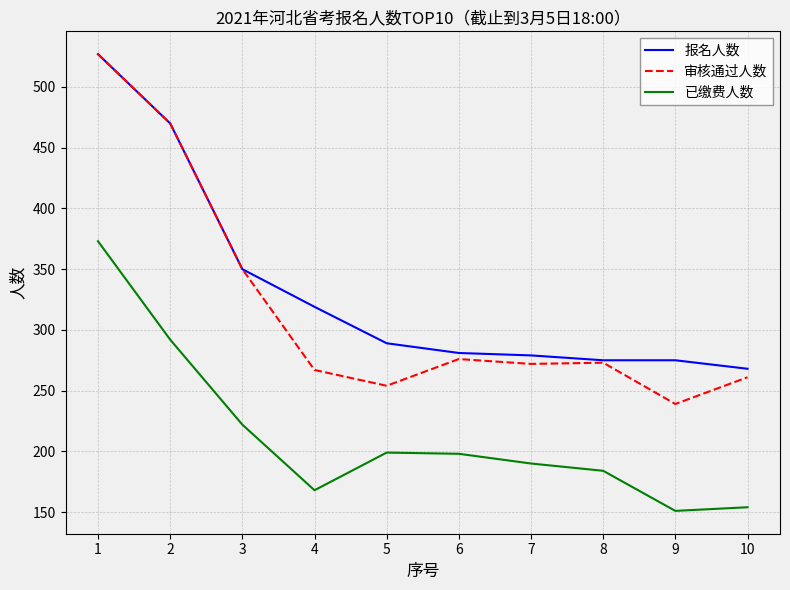

What is the total value across all series at 7?

741